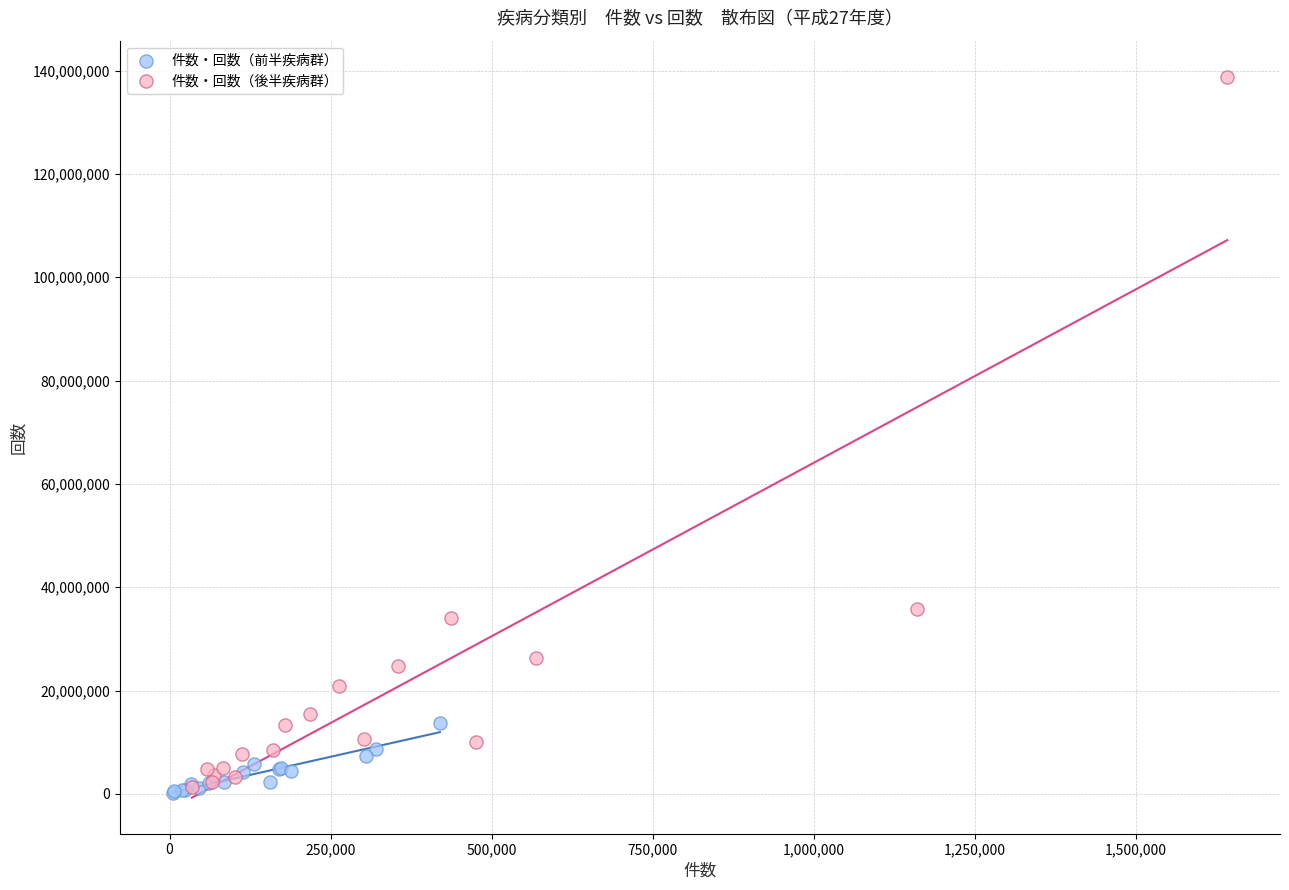

What are all the series names shown in the legend?

件数・回数（前半疾病群）, 件数・回数（後半疾病群）